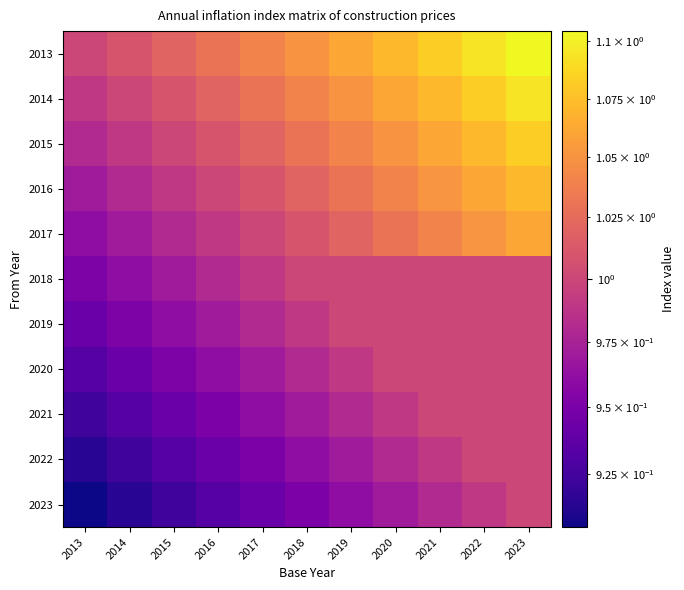

Reading left to right, what are all the values shown in this chart?

2013: 2013=1.0	2014=1.0	2015=1.0	2016=1.0	2017=1.0	2018=1.1	2019=1.1	2020=1.1	2021=1.1	2022=1.1	2023=1.1
2014: 2013=1.0	2014=1.0	2015=1.0	2016=1.0	2017=1.0	2018=1.0	2019=1.1	2020=1.1	2021=1.1	2022=1.1	2023=1.1
2015: 2013=1.0	2014=1.0	2015=1.0	2016=1.0	2017=1.0	2018=1.0	2019=1.0	2020=1.1	2021=1.1	2022=1.1	2023=1.1
2016: 2013=1.0	2014=1.0	2015=1.0	2016=1.0	2017=1.0	2018=1.0	2019=1.0	2020=1.0	2021=1.1	2022=1.1	2023=1.1
2017: 2013=1.0	2014=1.0	2015=1.0	2016=1.0	2017=1.0	2018=1.0	2019=1.0	2020=1.0	2021=1.0	2022=1.1	2023=1.1
2018: 2013=1.0	2014=1.0	2015=1.0	2016=1.0	2017=1.0	2018=1.0	2019=1.0	2020=1.0	2021=1.0	2022=1.0	2023=1.0
2019: 2013=0.9	2014=1.0	2015=1.0	2016=1.0	2017=1.0	2018=1.0	2019=1.0	2020=1.0	2021=1.0	2022=1.0	2023=1.0
2020: 2013=0.9	2014=0.9	2015=1.0	2016=1.0	2017=1.0	2018=1.0	2019=1.0	2020=1.0	2021=1.0	2022=1.0	2023=1.0
2021: 2013=0.9	2014=0.9	2015=0.9	2016=1.0	2017=1.0	2018=1.0	2019=1.0	2020=1.0	2021=1.0	2022=1.0	2023=1.0
2022: 2013=0.9	2014=0.9	2015=0.9	2016=0.9	2017=1.0	2018=1.0	2019=1.0	2020=1.0	2021=1.0	2022=1.0	2023=1.0
2023: 2013=0.9	2014=0.9	2015=0.9	2016=0.9	2017=0.9	2018=1.0	2019=1.0	2020=1.0	2021=1.0	2022=1.0	2023=1.0